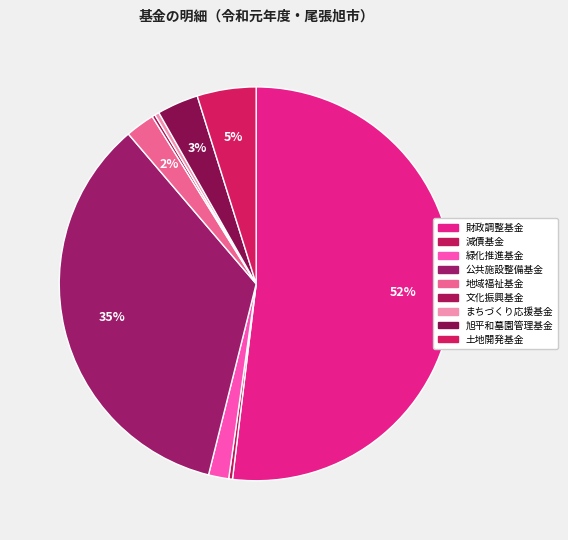

Rank the categories by value from highest to lowest.

財政調整基金, 公共施設整備基金, 土地開発基金, 旭平和墓園管理基金, 地域福祉基金, 緑化推進基金, まちづくり応援基金, 減債基金, 文化振興基金